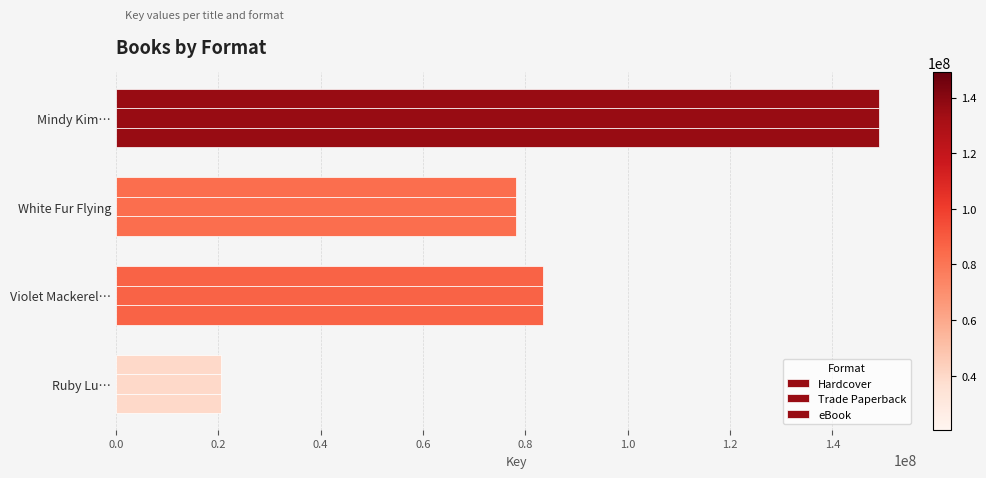

How many series are shown in this chart?

3